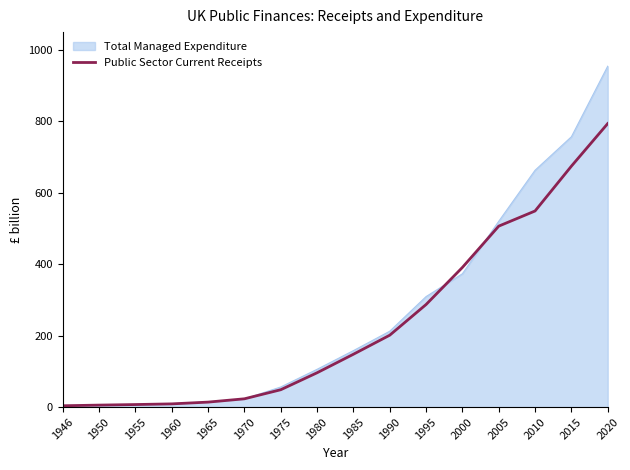

Read the Public Sector Current Receipts value at 1970.

23.1